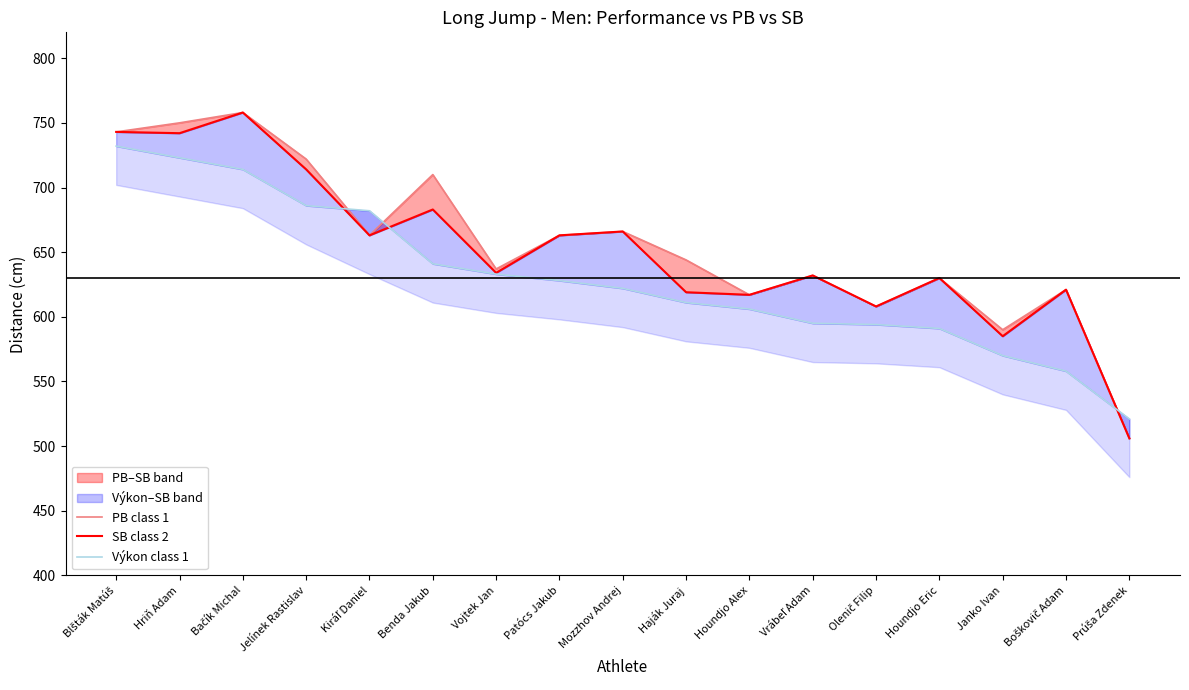

What is the minimum value for SB class 2?

506